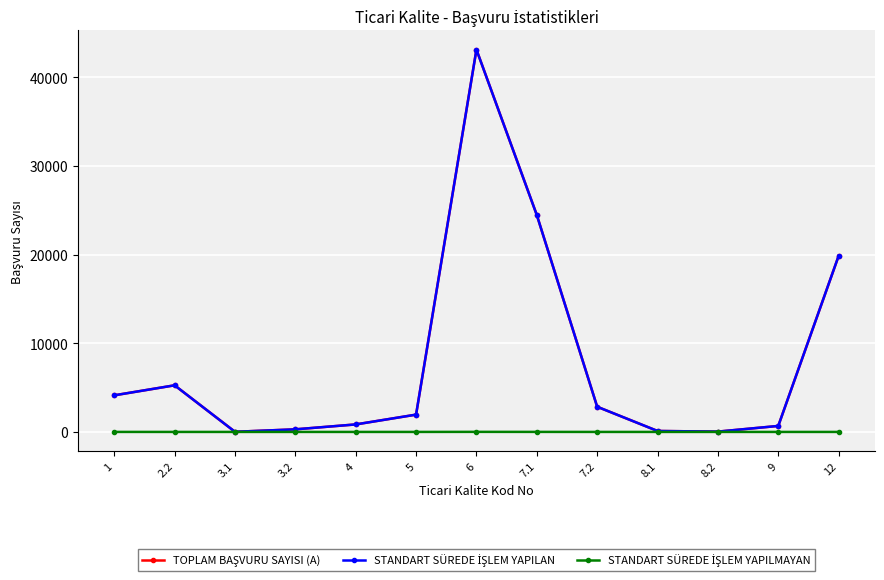

At which category is the sum across all series the highest?

6